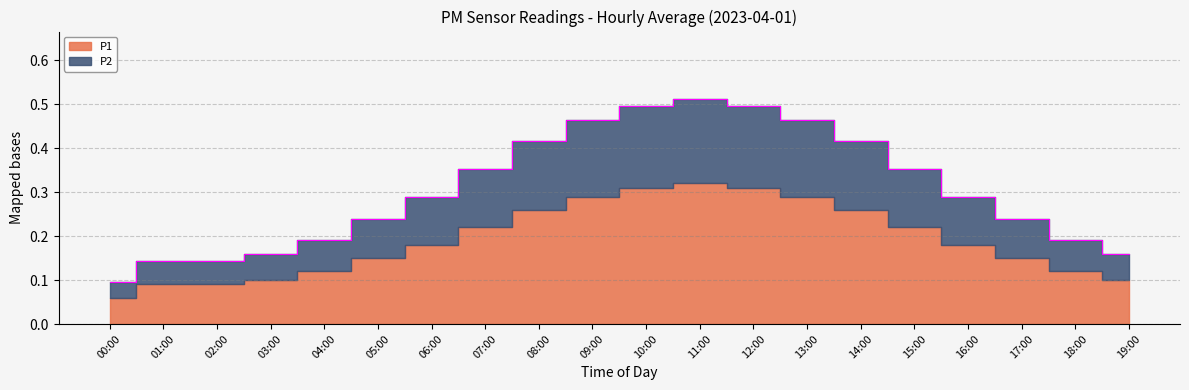

What is the value of the P1 point at the 19th from the left?

0.1